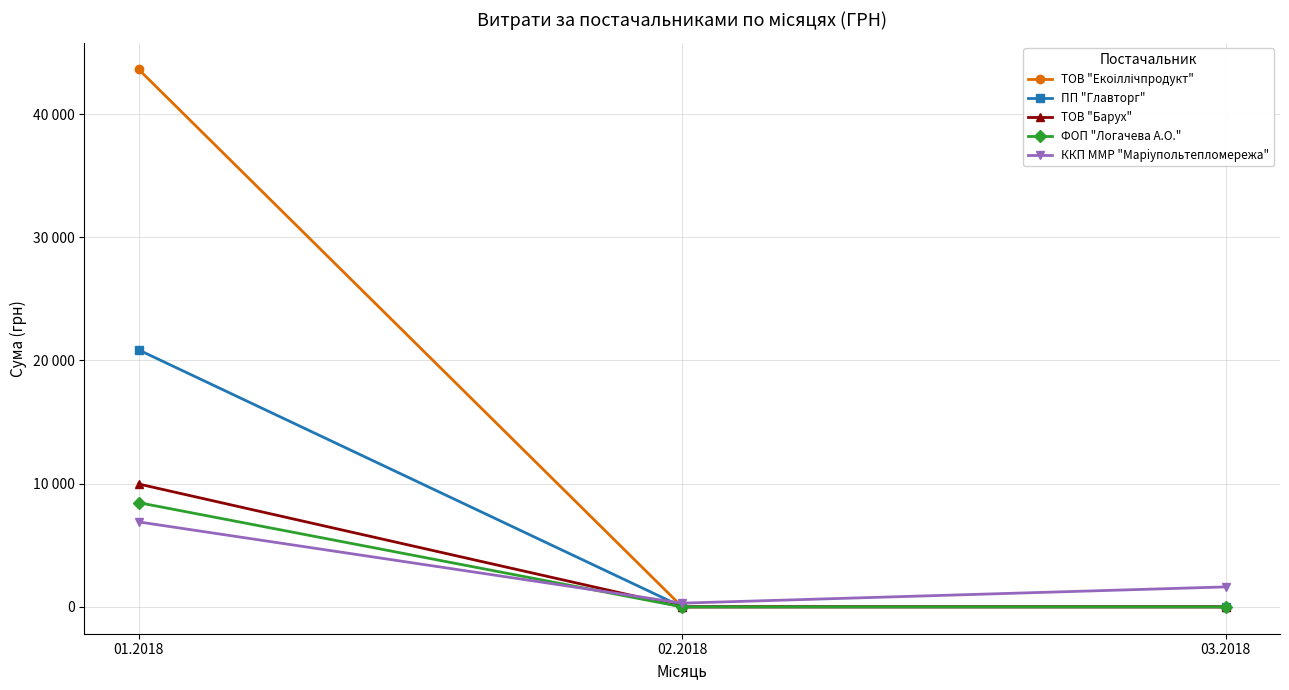

Does the chart have visible grid lines?

Yes